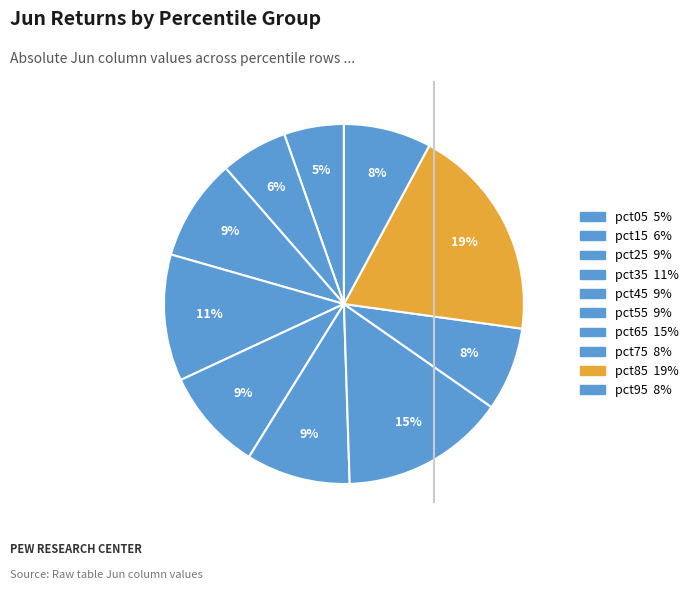

True or false: pct65 accounts for 29% of the total.

False